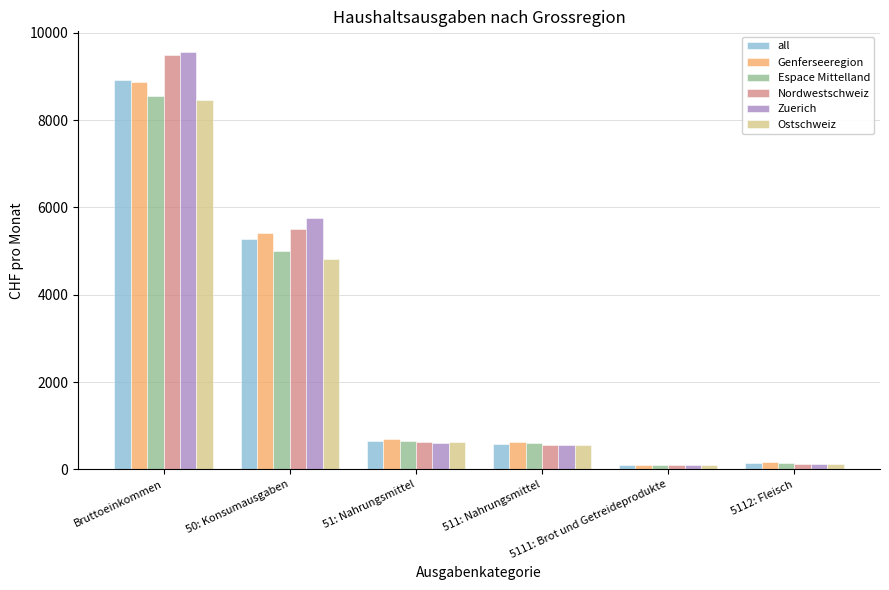

What is the lowest value of the Ostschweiz series?

99.1